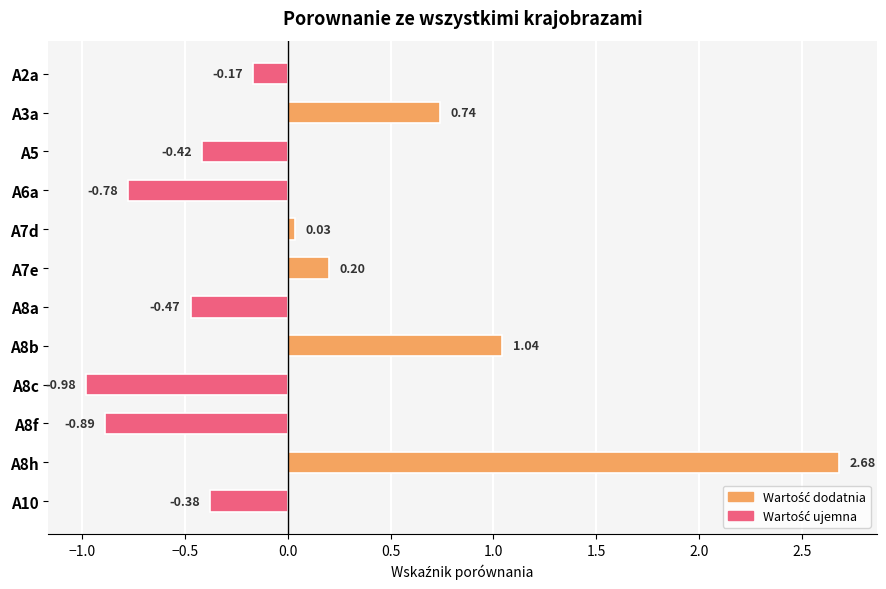

Which category has the highest value across all series?

A8h